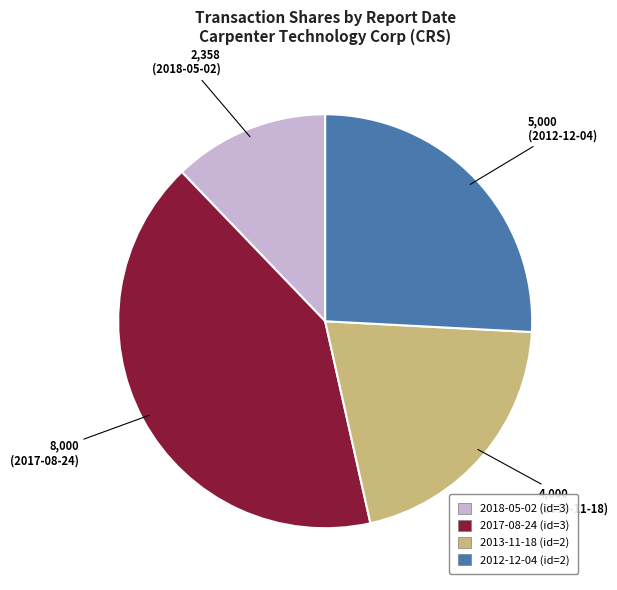

Is there any slice that represents more than half of the pie?

No